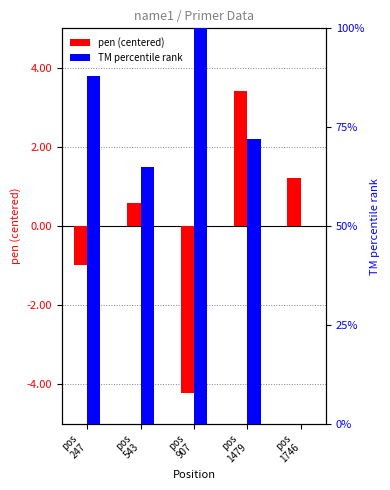

The pen (centered) series shows 3.4 at pos
1479. True or false?

True